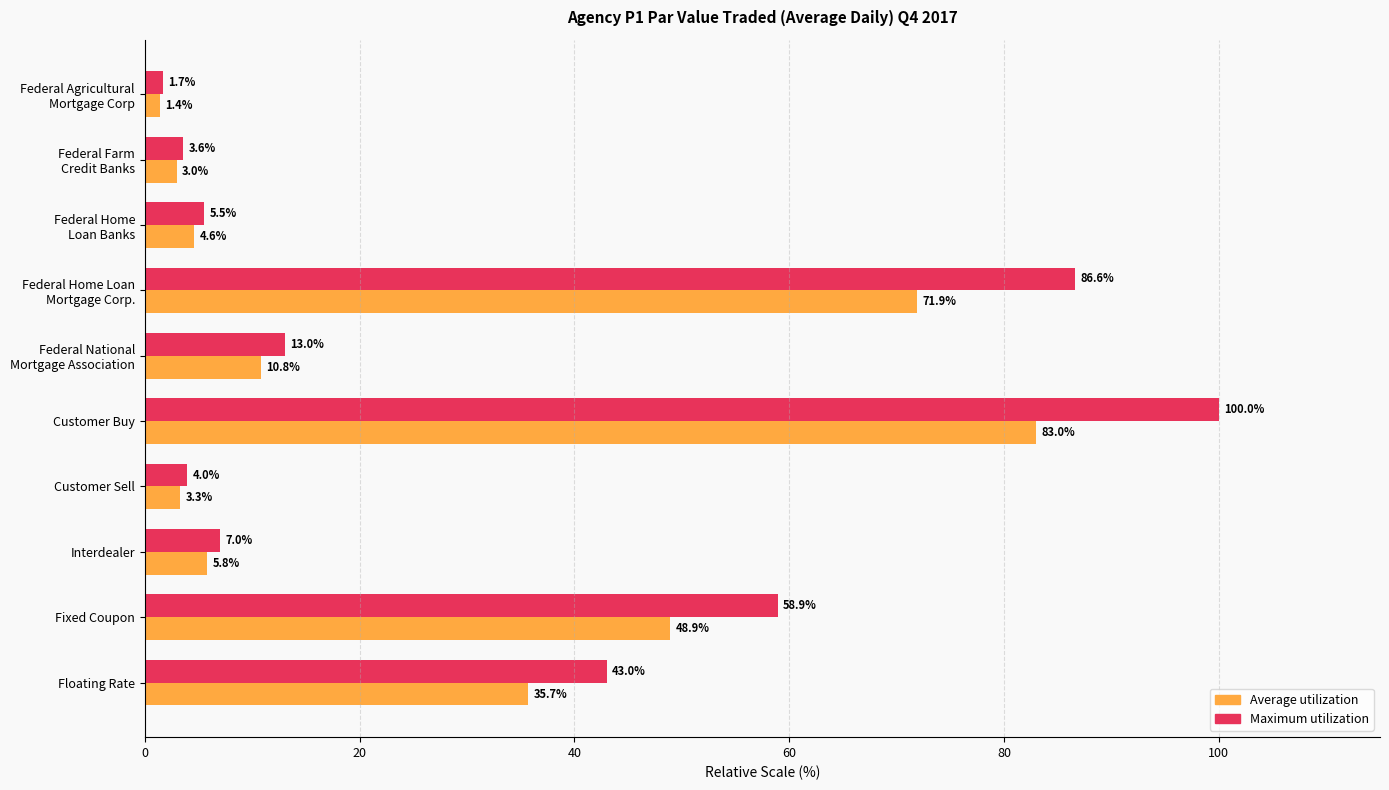

Rank the series by their maximum value, from lowest to highest.

Average utilization, Maximum utilization